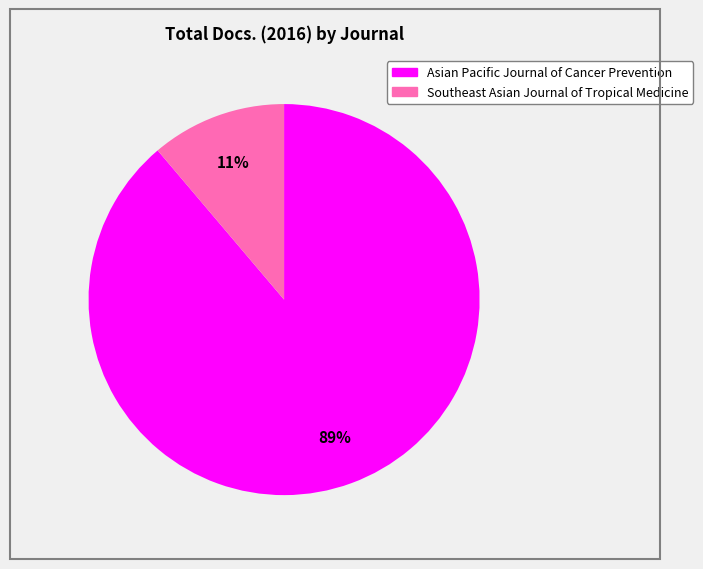

Which has a higher value, Asian Pacific Journal of Cancer Prevention or Southeast Asian Journal of Tropical Medicine?

Asian Pacific Journal of Cancer Prevention